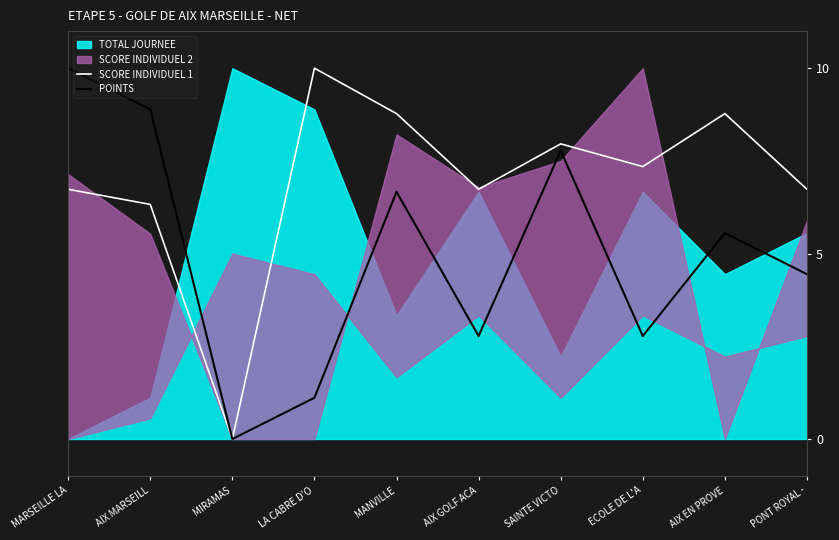

What is the average value of the SCORE INDIVIDUEL 1 series?

6.9